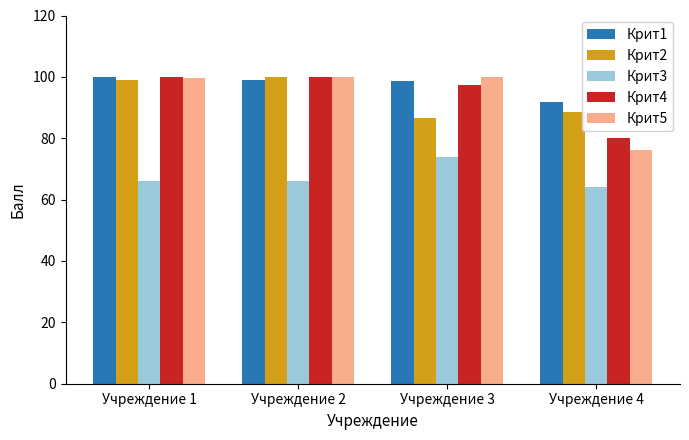

Which series has the largest range (max minus min)?

Крит5